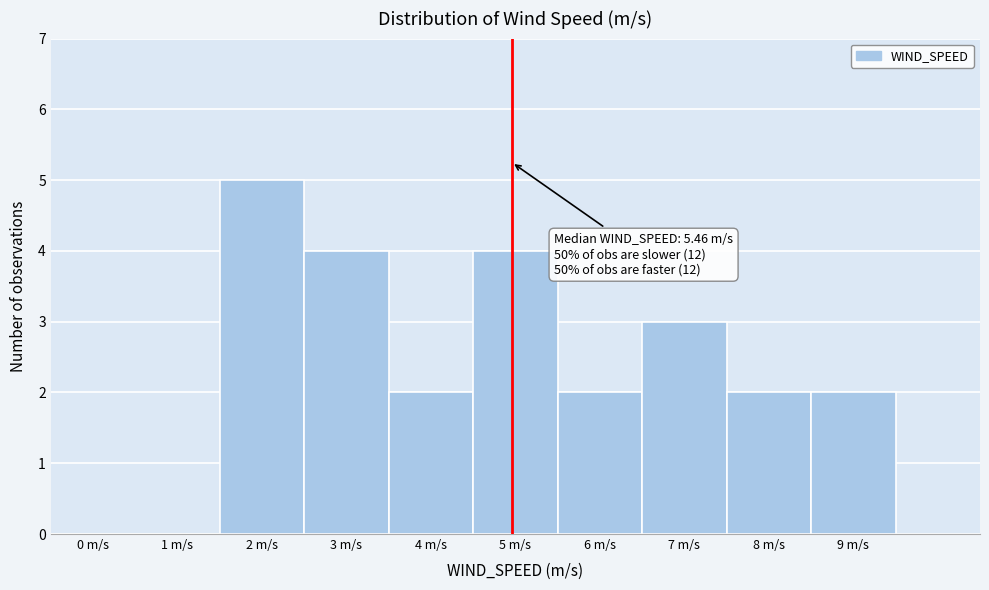

Reading right to left, what are all the values shown in this chart?

9 m/s=2	8 m/s=2	7 m/s=3	6 m/s=2	5 m/s=4	4 m/s=2	3 m/s=4	2 m/s=5	1 m/s=0	0 m/s=0